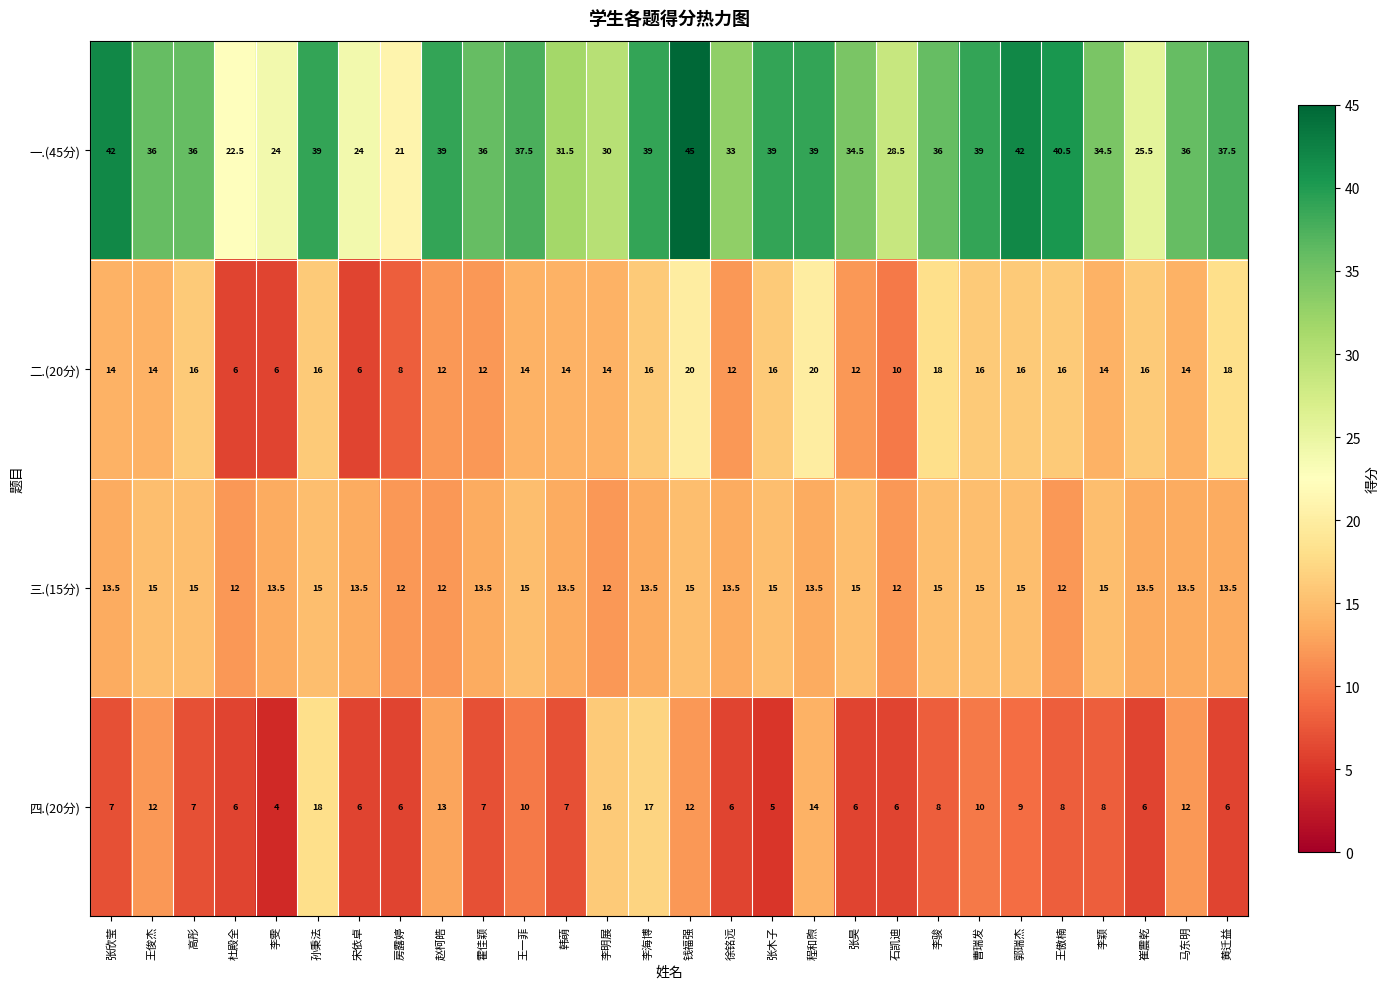

How many categories are shown in the chart?

28